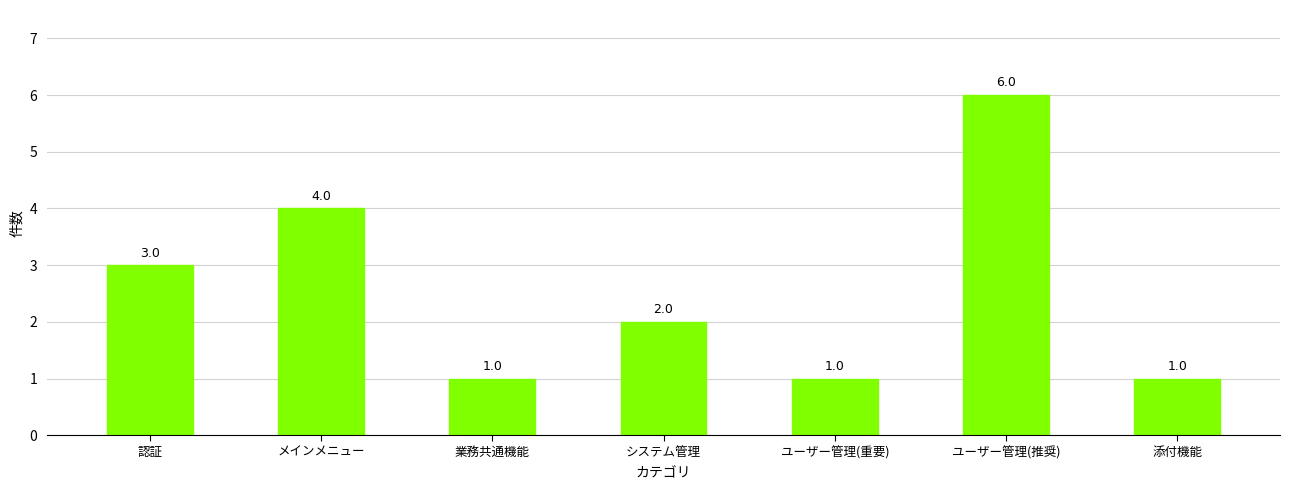

Between 添付機能 and メインメニュー, which is larger?

メインメニュー